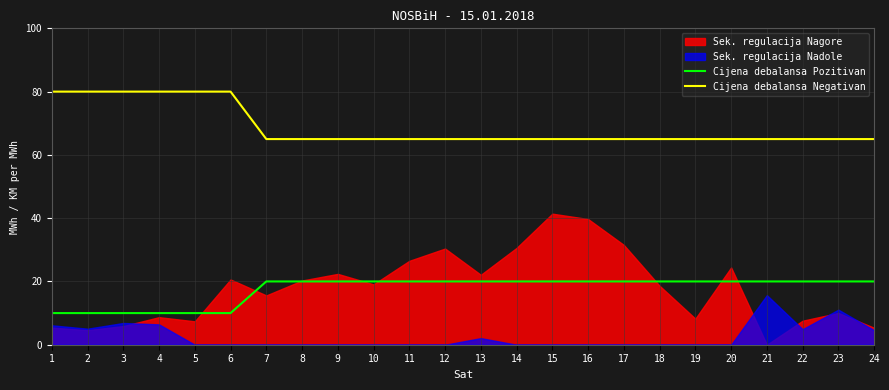

How many values in the Cijena debalansa Pozitivan series are below 20?

6